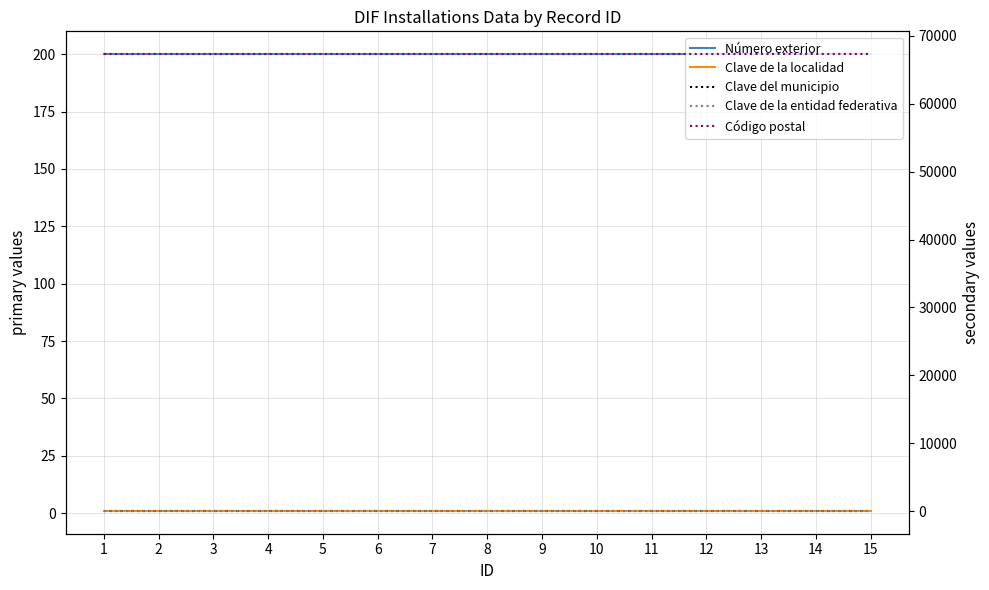

How many categories are shown in the chart?

15